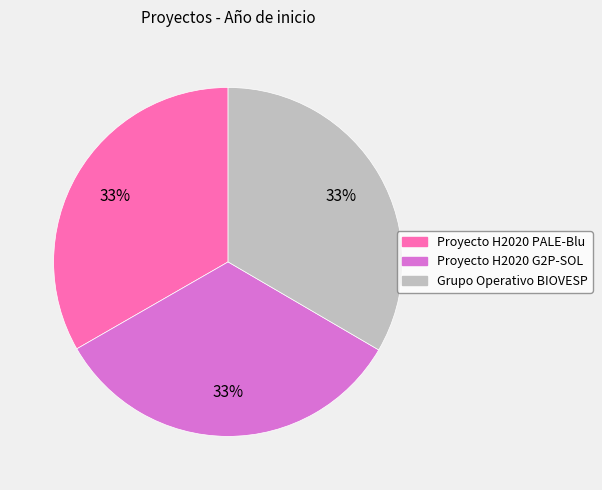

Combined, do Proyecto H2020 PALE-Blu and Grupo Operativo BIOVESP account for over 50%?

Yes